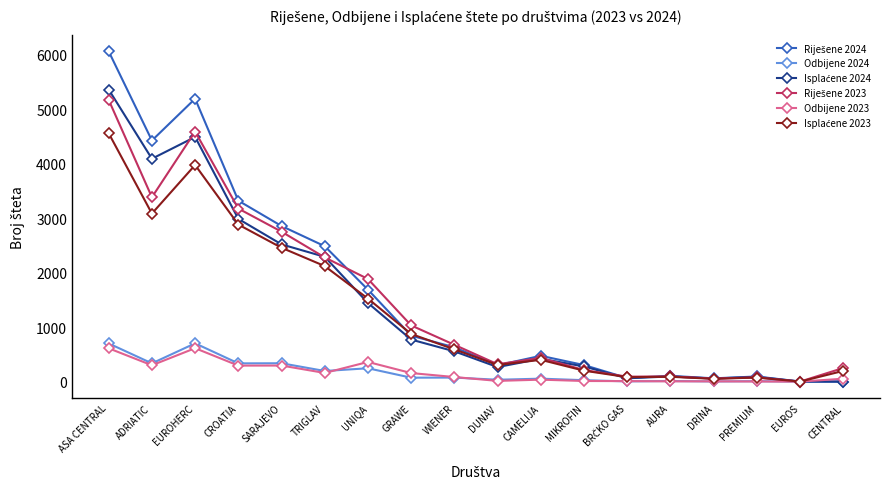

What is the label of the 17th point from the left?

EUROS